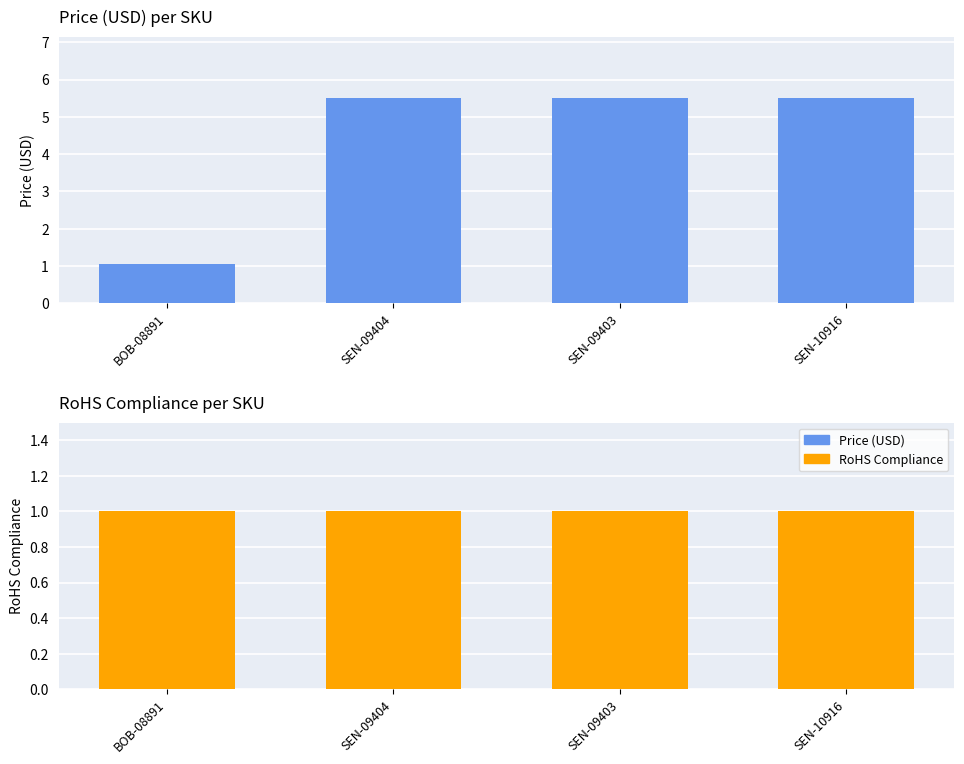

What is the sum of all Price (USD) values?

17.6